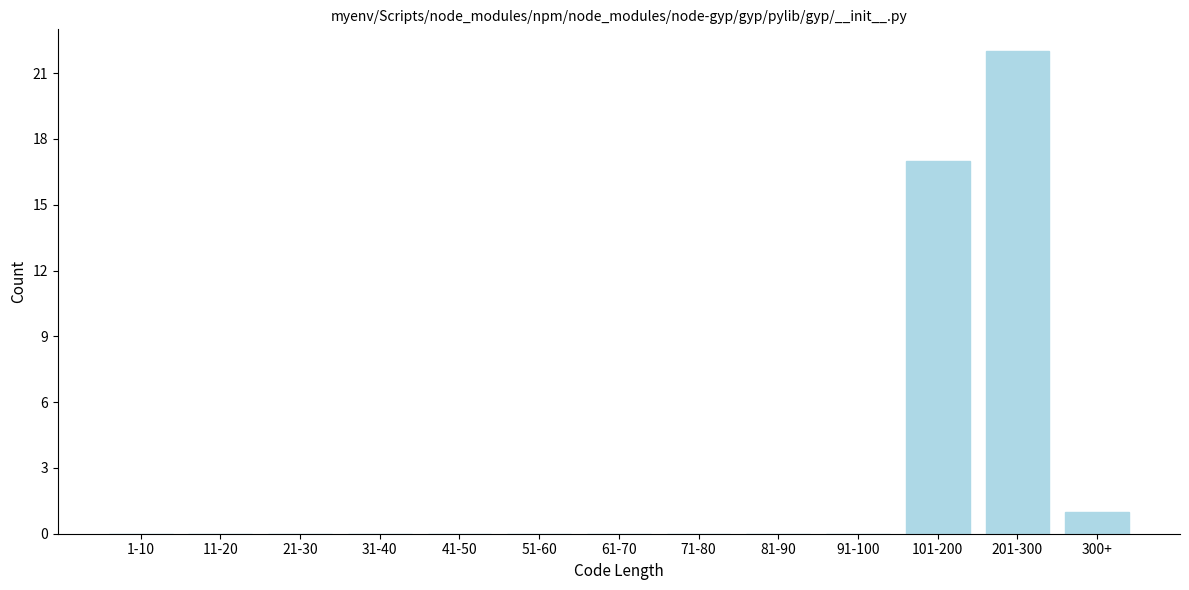

Reading left to right, what are all the values shown in this chart?

1-10=0	11-20=0	21-30=0	31-40=0	41-50=0	51-60=0	61-70=0	71-80=0	81-90=0	91-100=0	101-200=17	201-300=22	300+=1